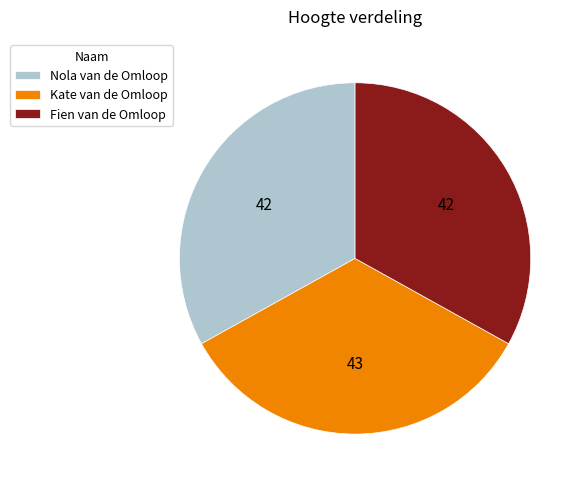

Which has a higher value, Fien van de Omloop or Kate van de Omloop?

Kate van de Omloop